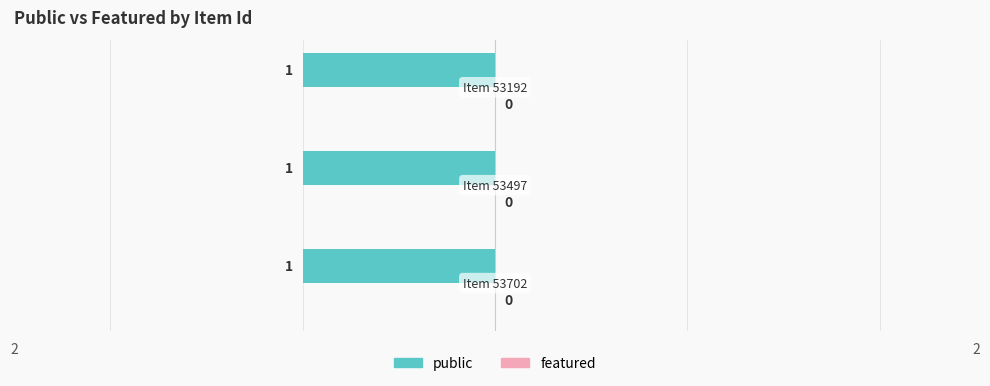

At which category does the chart reach its peak across all series?

53702